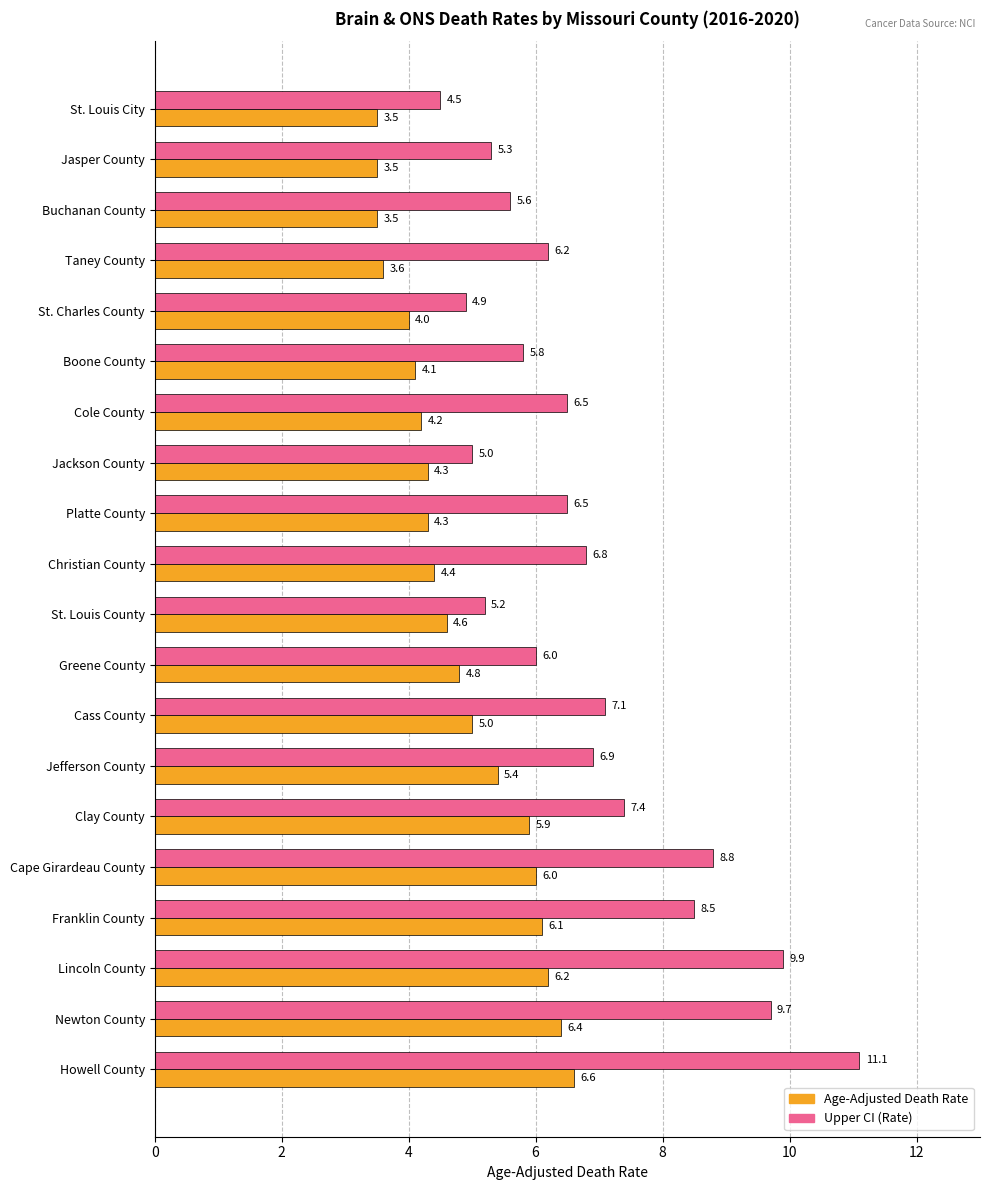

Rank the series at Taney County from lowest to highest value.

Age-Adjusted Death Rate, Upper CI (Rate)